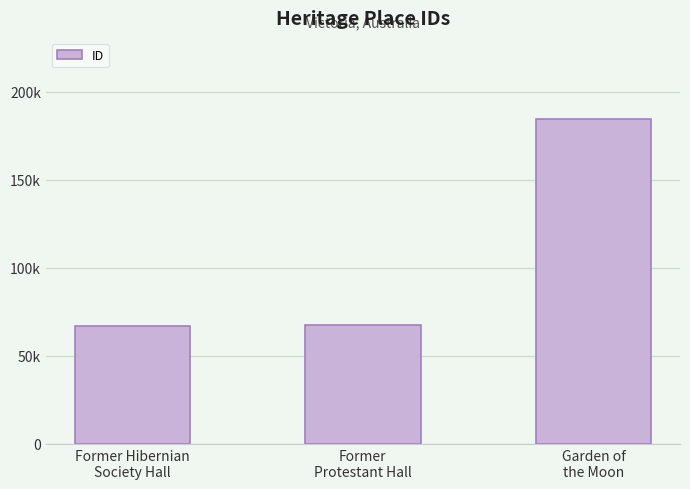

What is the difference between the maximum and minimum values?

117387